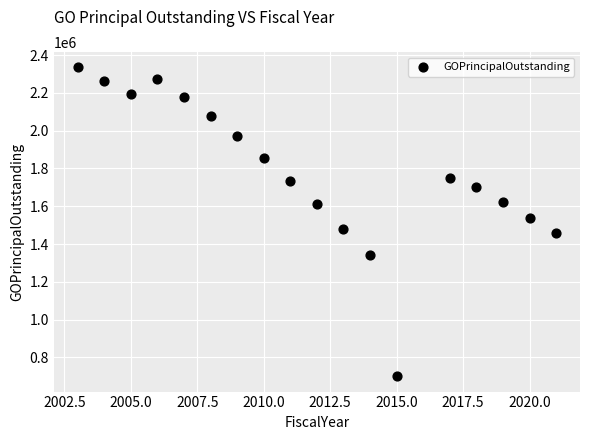

What is the range of Y values (max minus min)?

1635000